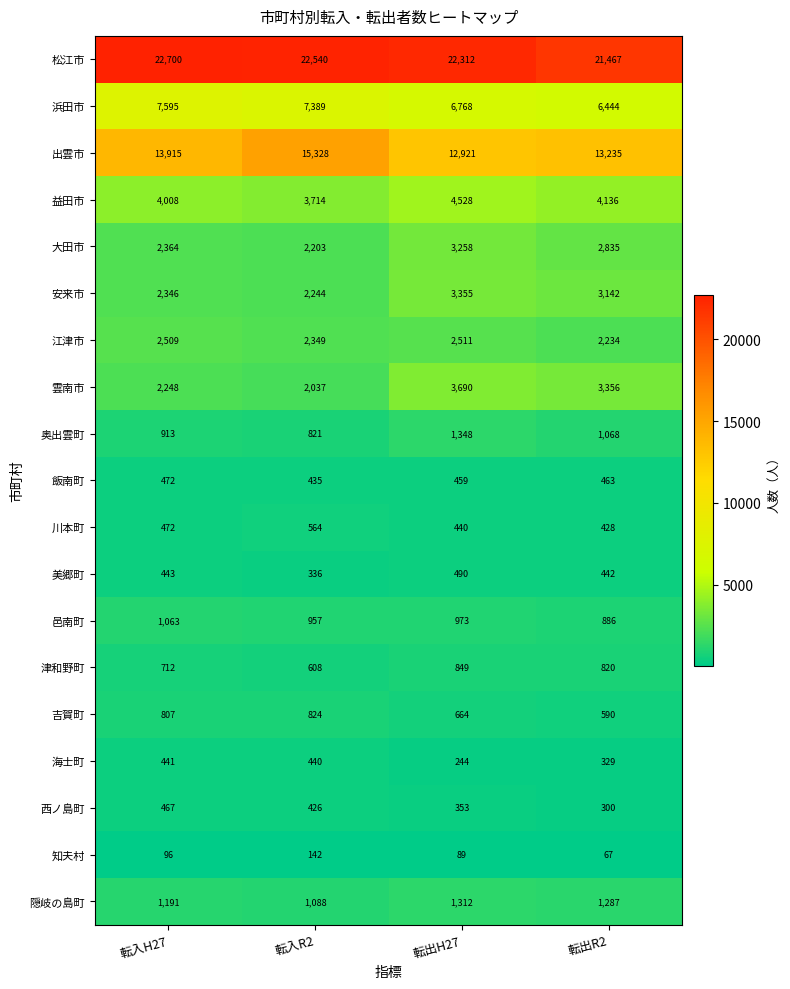

What is the difference between the maximum and minimum values in the 西ノ島町 series?

167